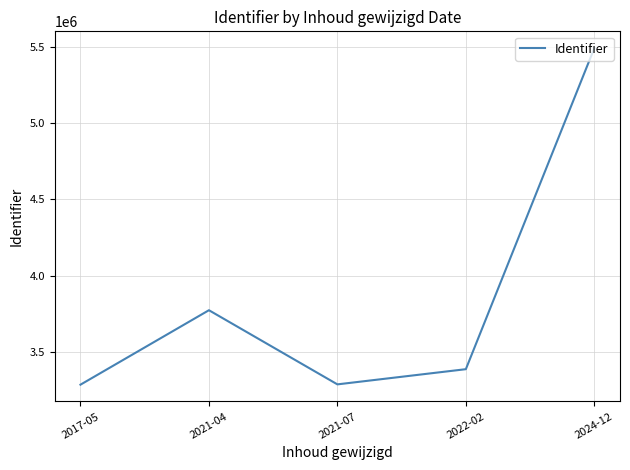

Read the value at 2021-04.

3774989.0